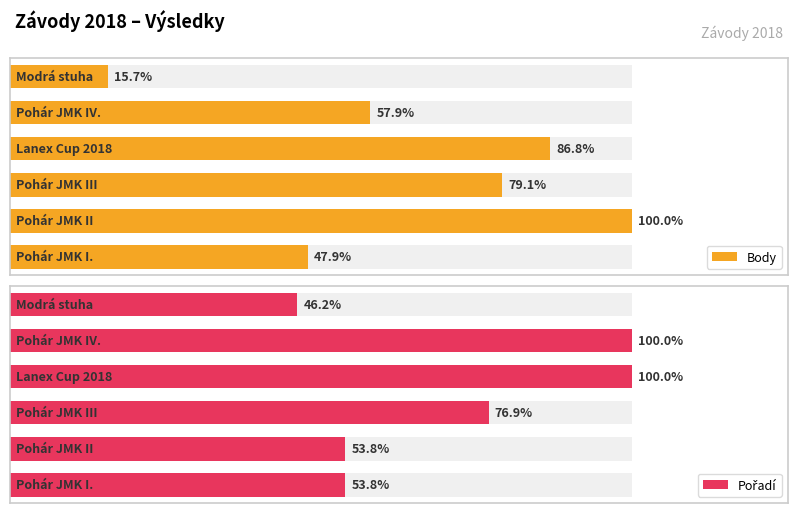

Does the chart contain any negative values?

No